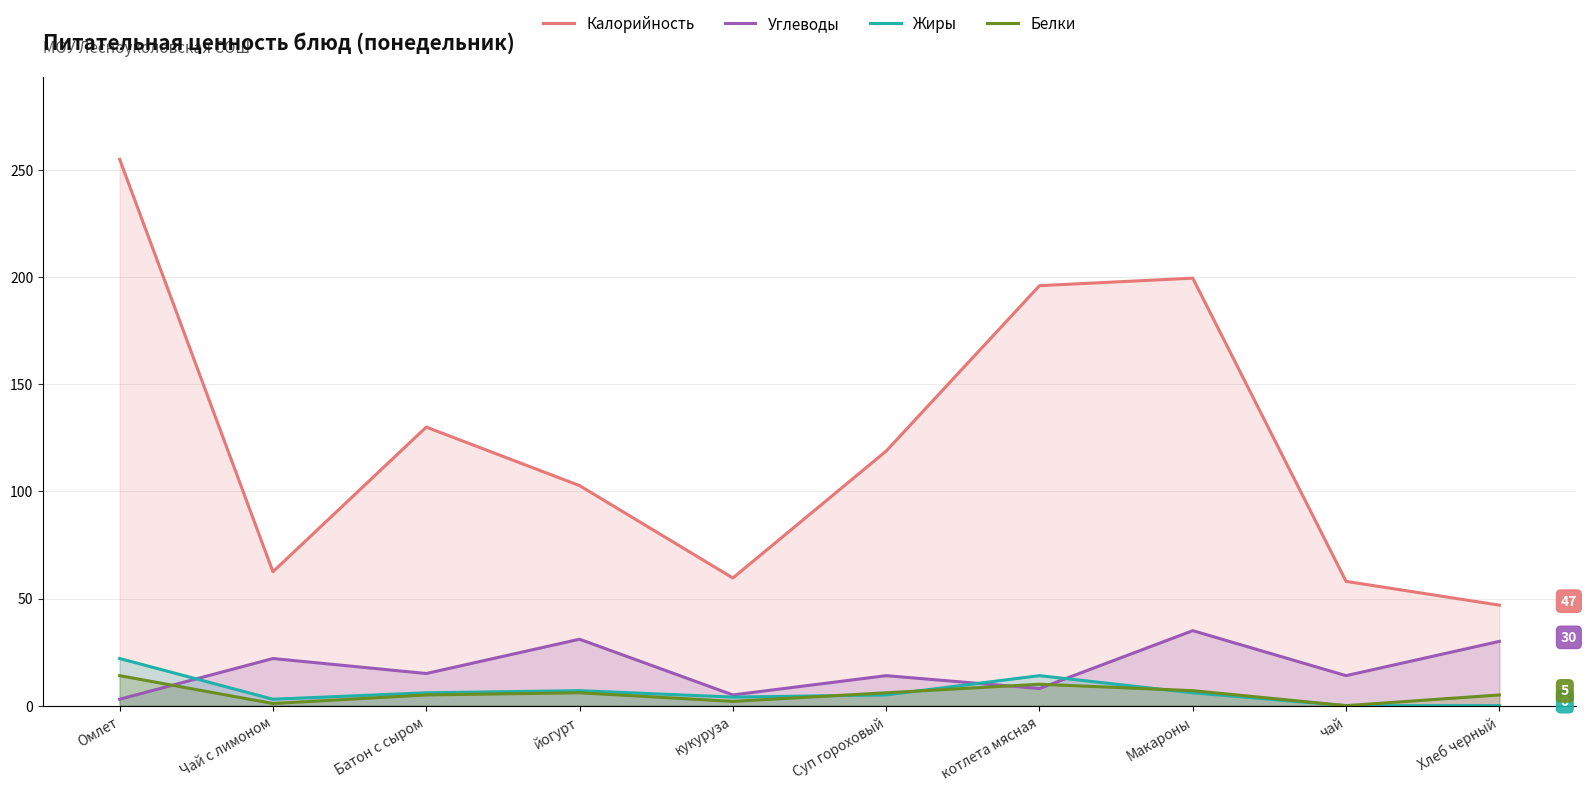

The value of Жиры at кукуруза is 5.2. True or false?

False